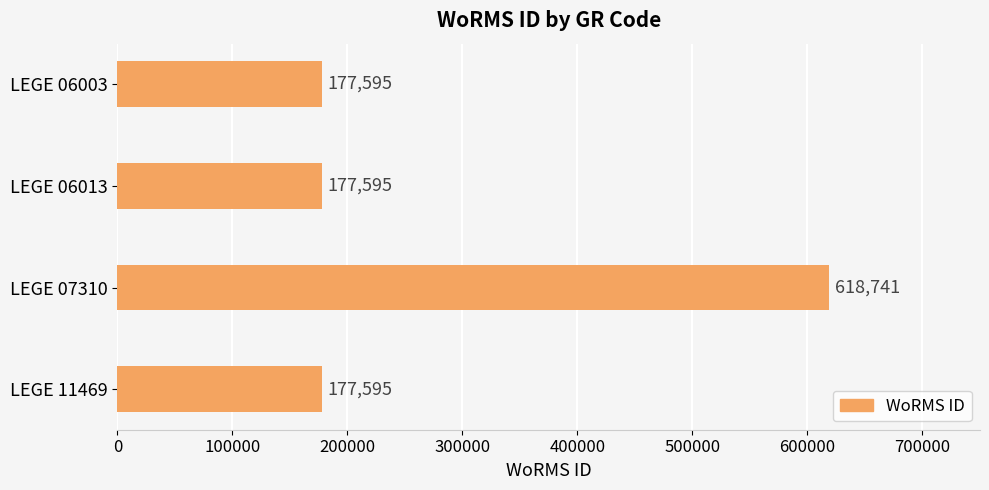

Reading top to bottom, list all the values displayed in this chart.

177595	177595	618741	177595